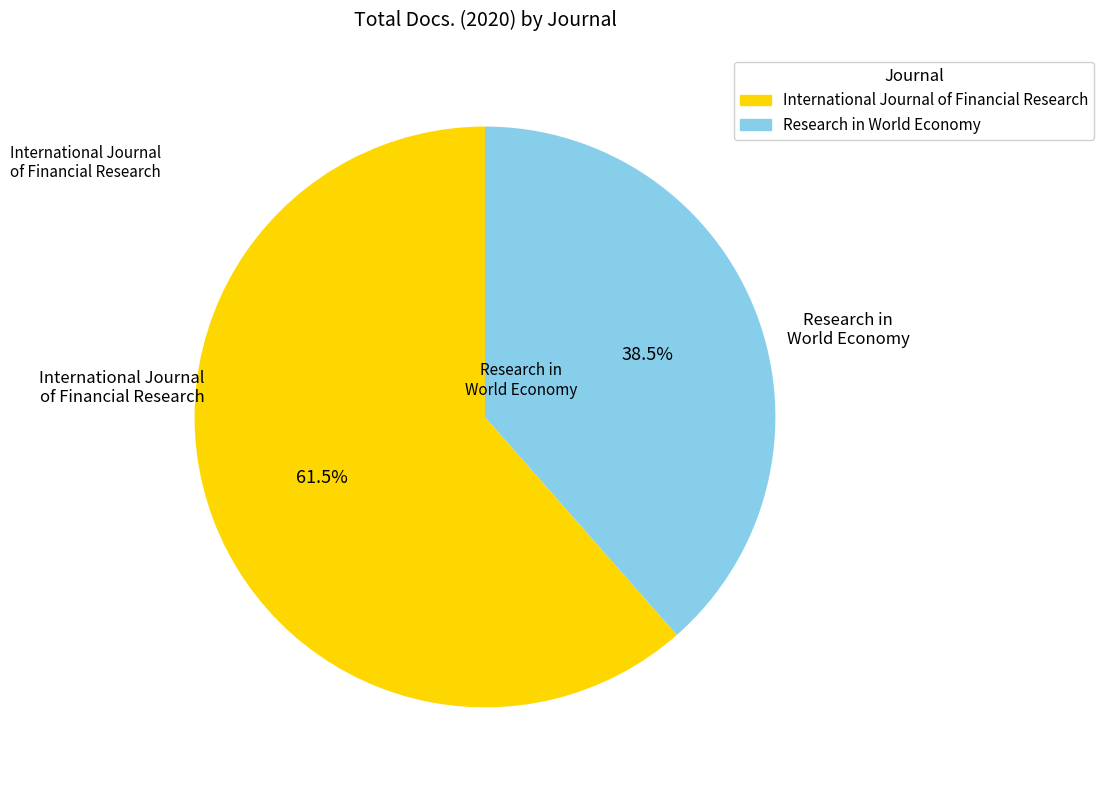

How many slices are in this pie chart?

2